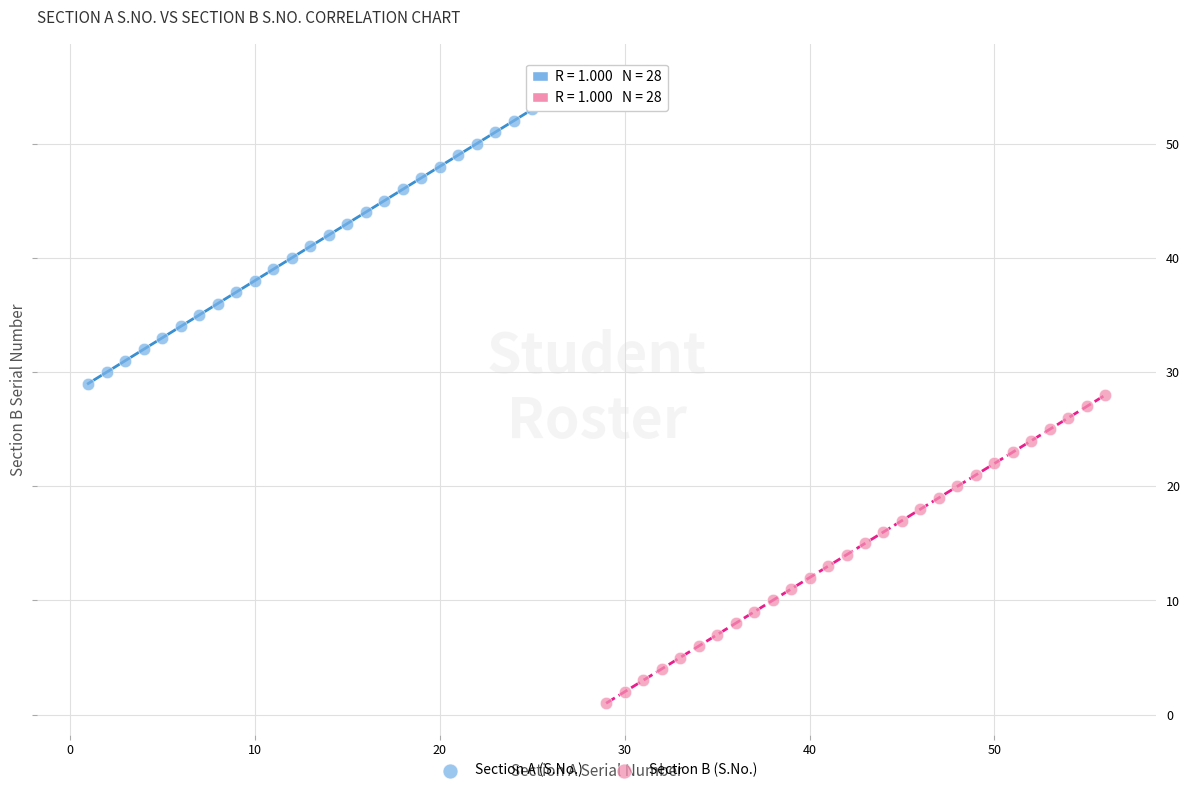

Which series reaches the minimum Y coordinate?

Section B (S.No.)